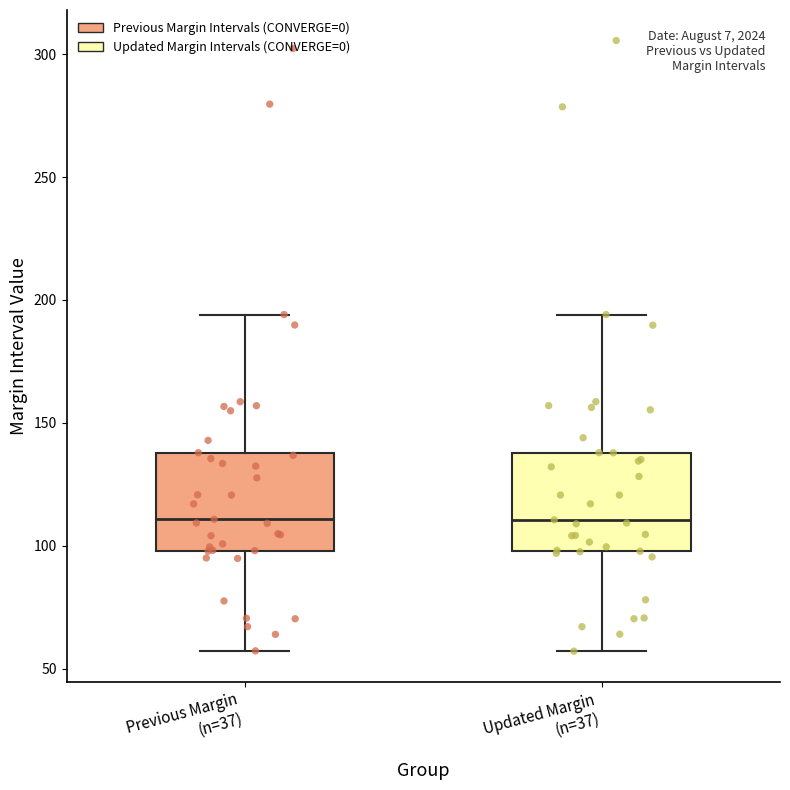

Reading left to right, transcribe this box plot: for each box, give where its median line is, the range the box spans, and where its two whiskers end, as read against the y-axis. The values are not printed on the chart, so give them approximately, as read against the axis.

Previous Margin (n=37): median 110, box 100 to 140, whiskers 55 to 195
Updated Margin (n=37): median 110, box 100 to 140, whiskers 55 to 195